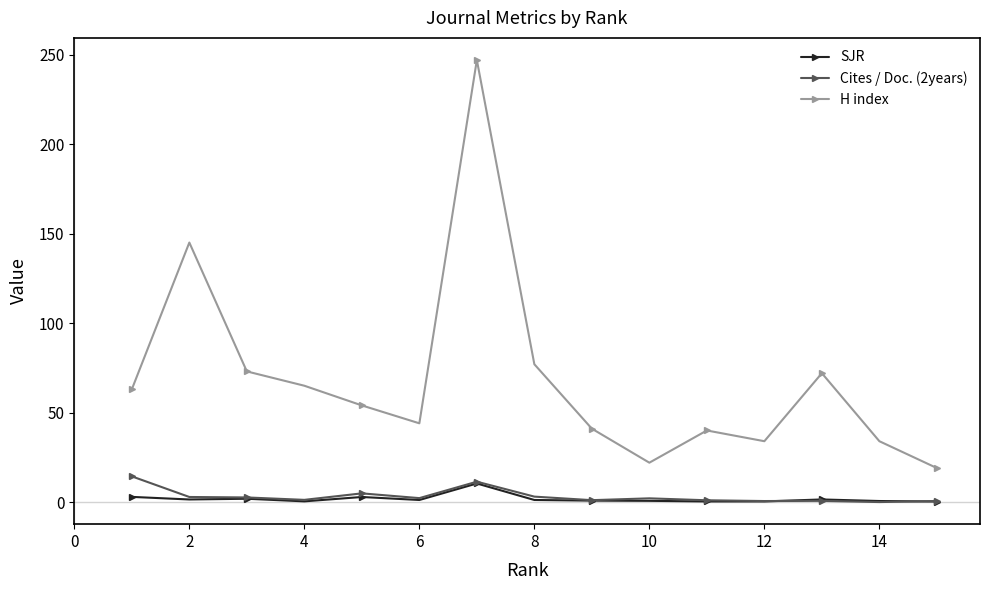

True or false: H index and SJR intersect in this chart.

False